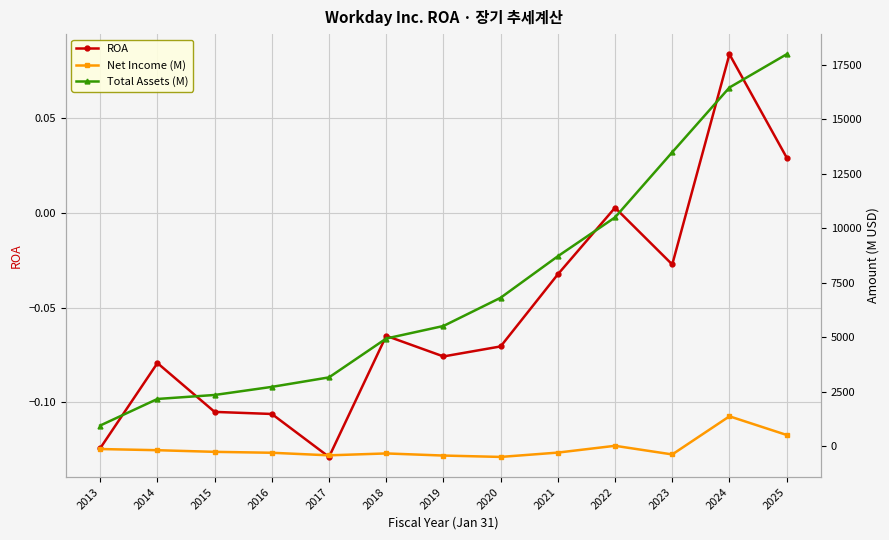

Which series changed the most between 2014 and 2018?

Total Assets (M)